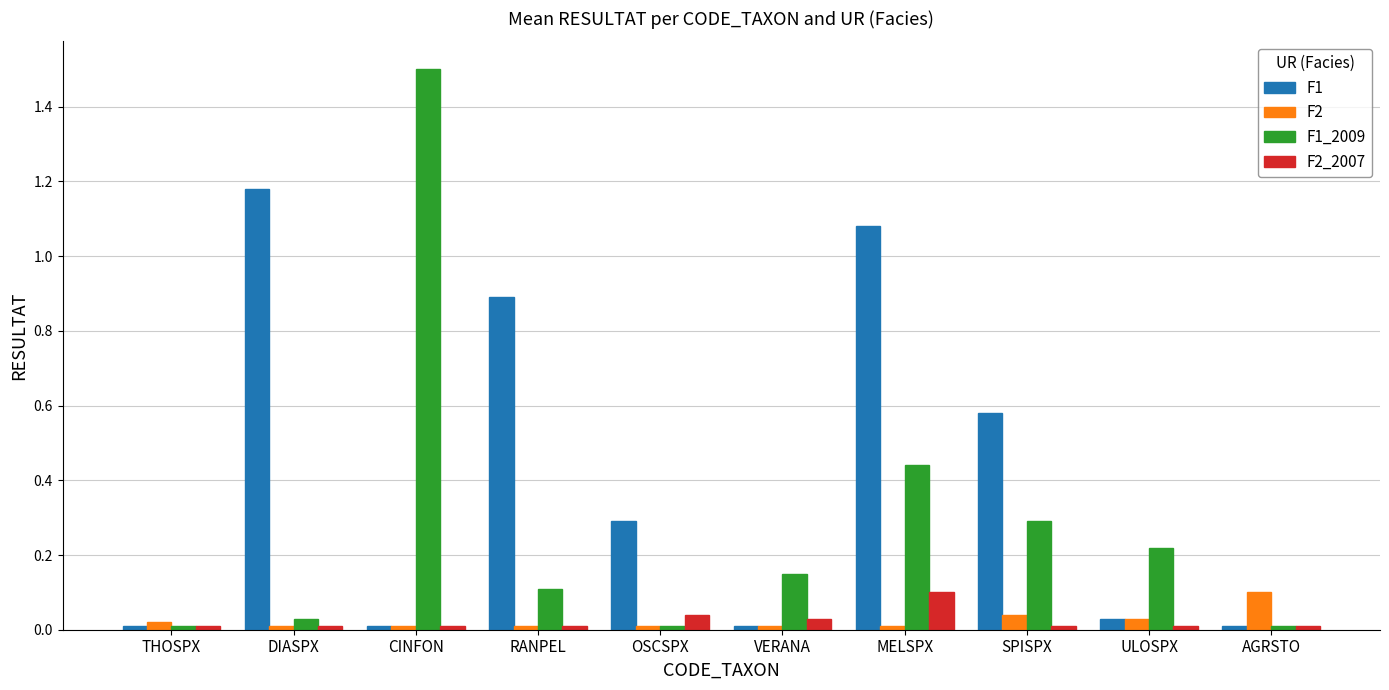

The value of F2_2007 at VERANA is 0.0. True or false?

True